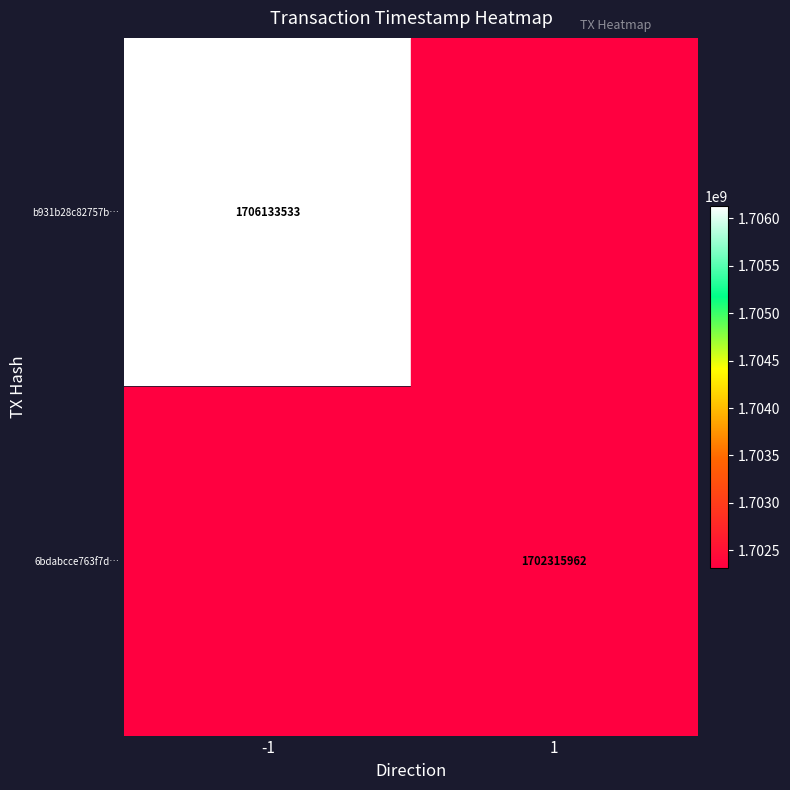

The 6bdabcce763f7d… series shows 1702315962 at 1. True or false?

True